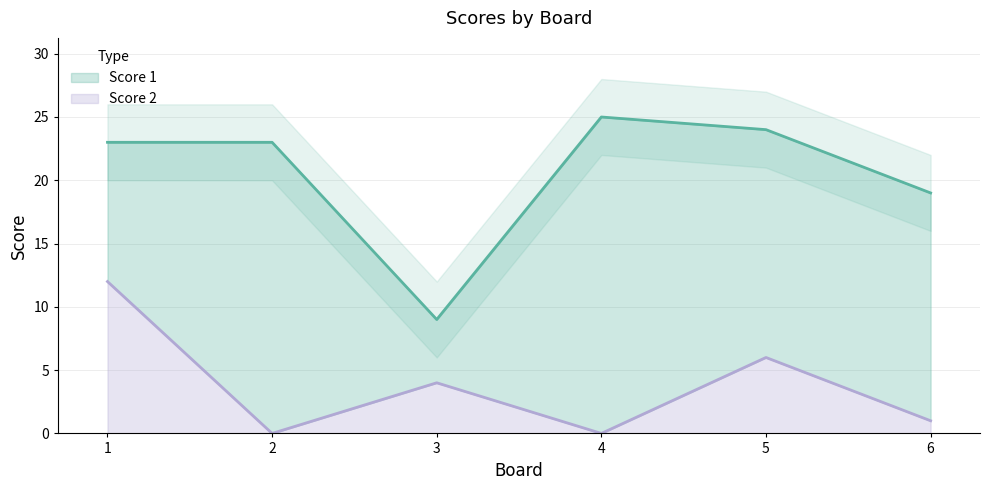

How many values are below 4?

3